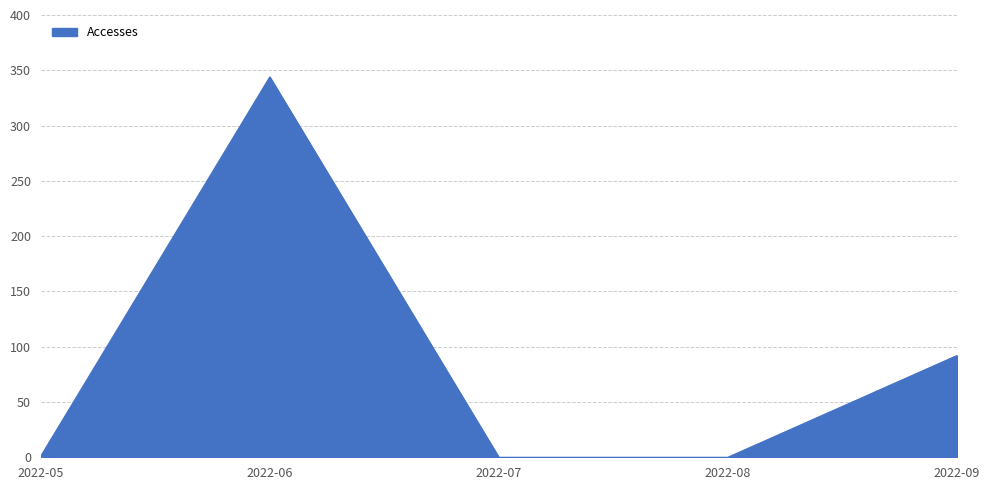

Is it true that the value at 2022-07 is 0?

True